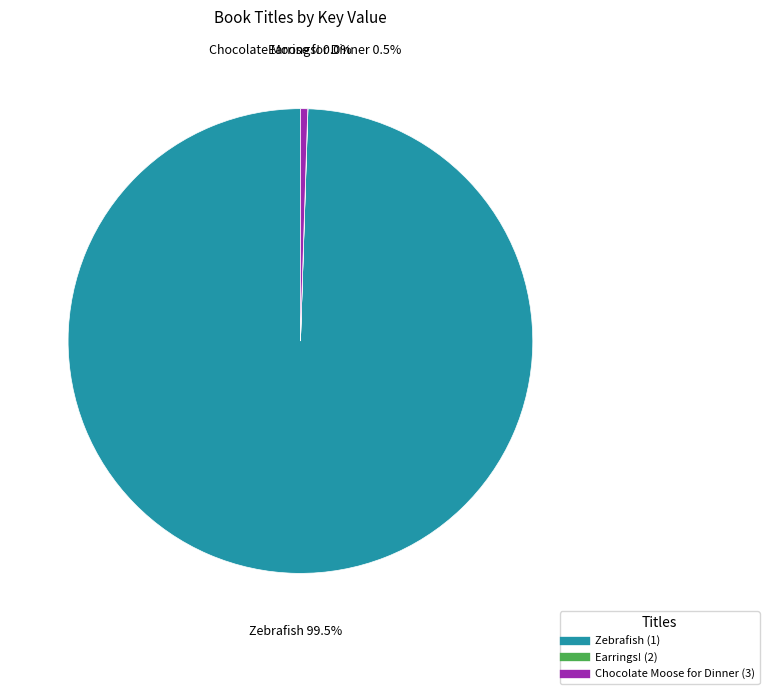

Combined, do Chocolate Moose for Dinner (3) and Zebrafish (1) account for over 50%?

Yes